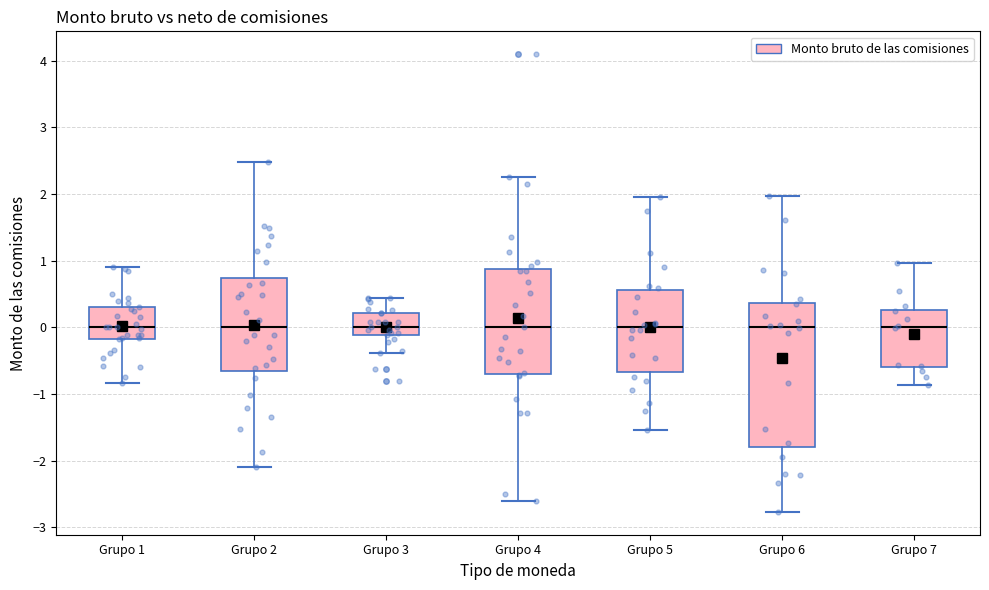

Reading left to right, read every box against the y-axis: the position of its median line, the range the box covers, and the ends of its whiskers. The values are not printed on the chart, so give them approximately, as read against the axis.

Grupo 1: median 0.0, box -0.2 to 0.3, whiskers -0.8 to 0.9
Grupo 2: median 0.0, box -0.6 to 0.7, whiskers -2.1 to 2.5
Grupo 3: median 0.0, box -0.1 to 0.2, whiskers -0.4 to 0.4
Grupo 4: median 0.0, box -0.7 to 0.9, whiskers -2.6 to 2.3
Grupo 5: median 0.0, box -0.7 to 0.6, whiskers -1.5 to 2.0
Grupo 6: median 0.0, box -1.8 to 0.4, whiskers -2.8 to 2.0
Grupo 7: median 0.0, box -0.6 to 0.3, whiskers -0.9 to 1.0